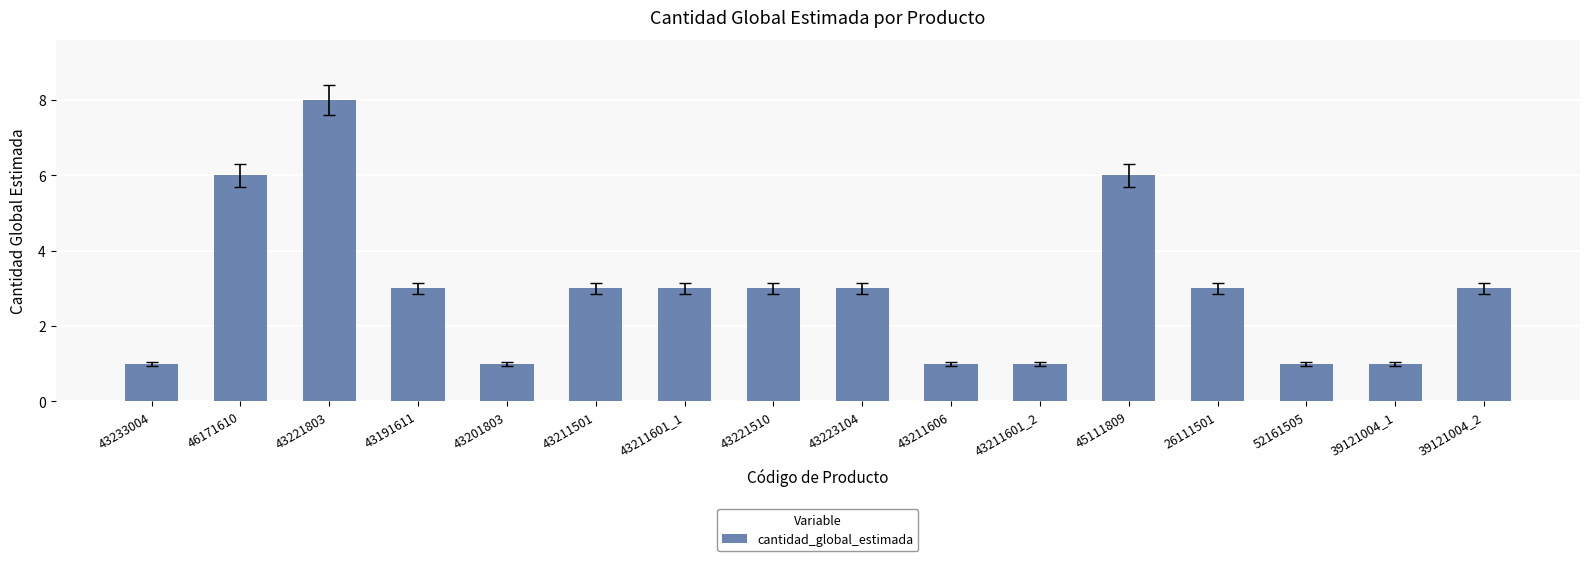

True or false: the data shows 0 at 43201803.

False